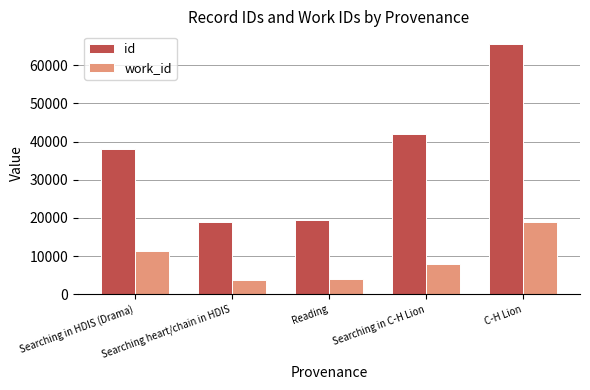

Are the bars grouped side by side (vs. stacked)?

Yes